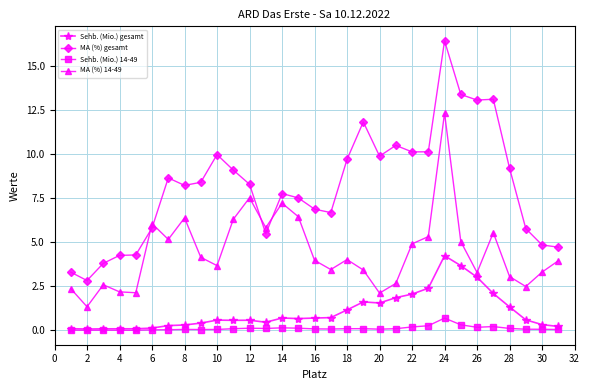

Rank the series by their maximum value, from lowest to highest.

Sehb. (Mio.) 14-49, Sehb. (Mio.) gesamt, MA (%) 14-49, MA (%) gesamt